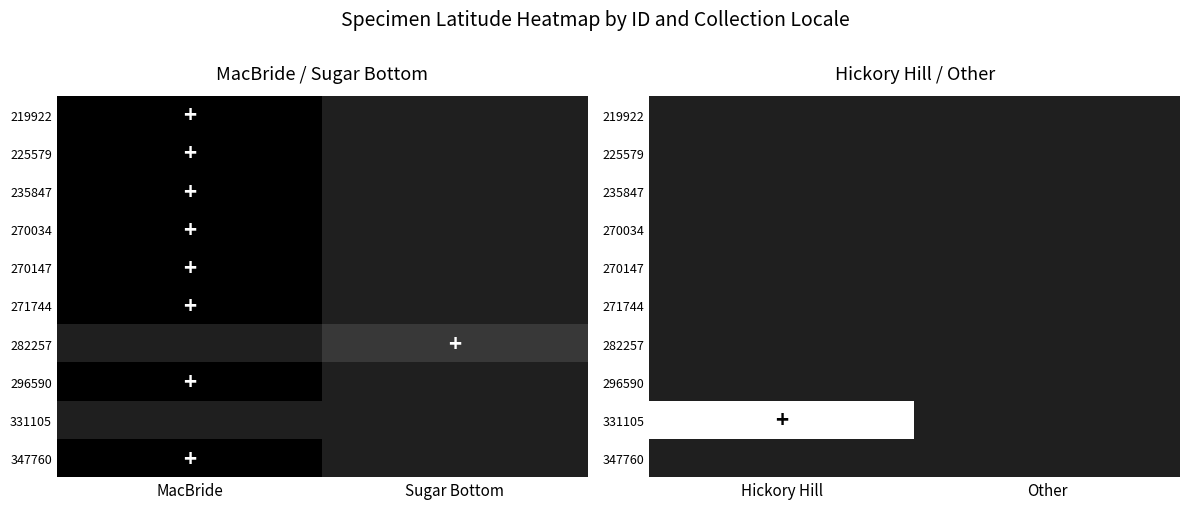

Is it true that 270034 equals 19.7 at Hickory Hill?

False